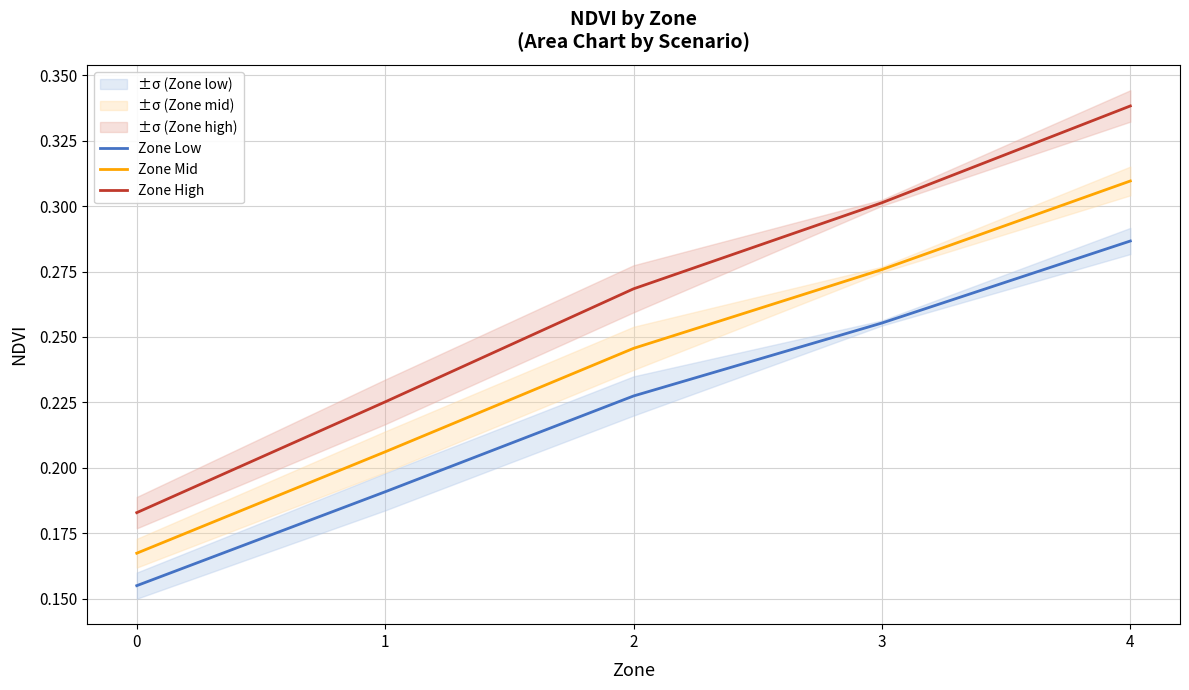

Does the chart display data point markers on the line(s)?

No